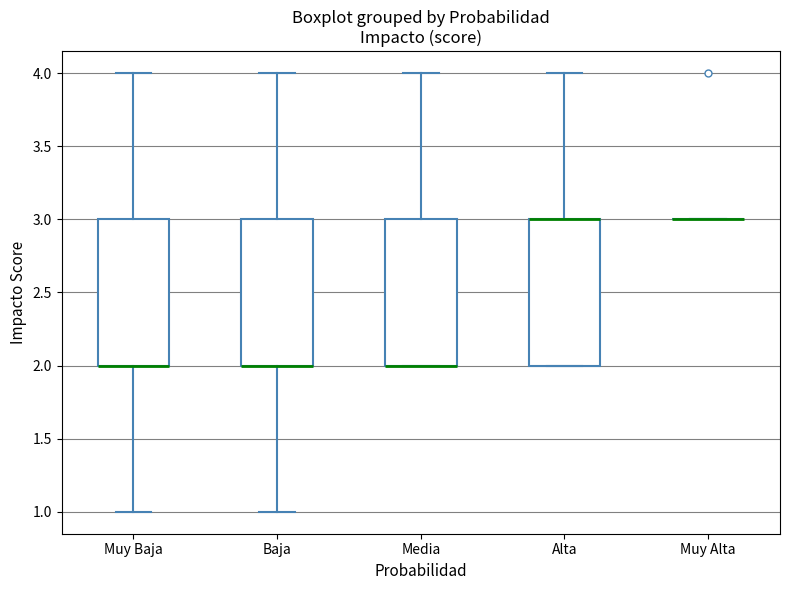

Where does the upper whisker of the box for Media end on the y-axis? The values are not printed on the chart, so give them approximately, as read against the axis.

4